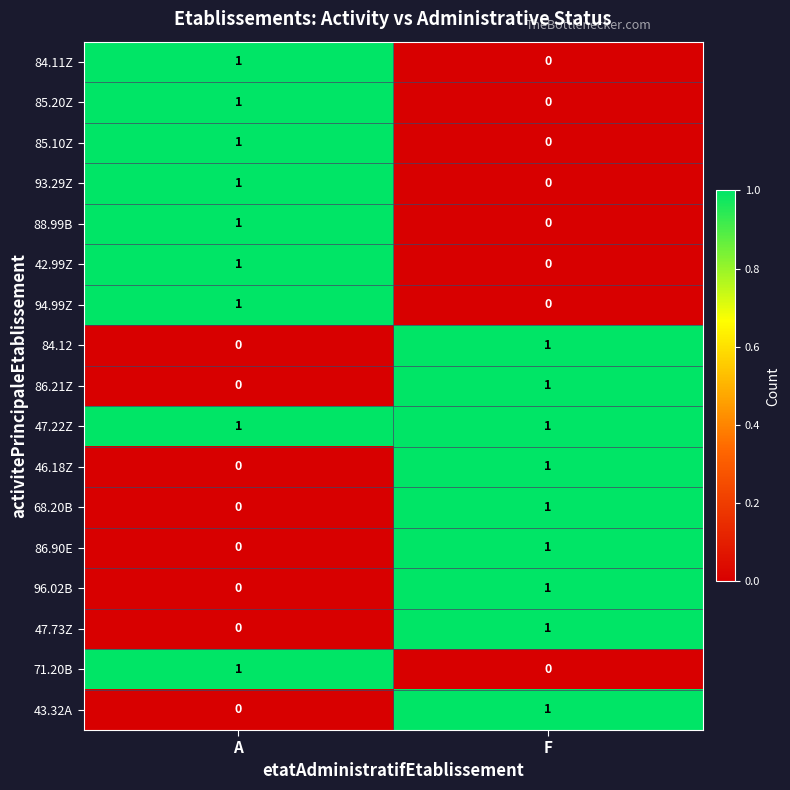

What is the total value across all series at A?

9